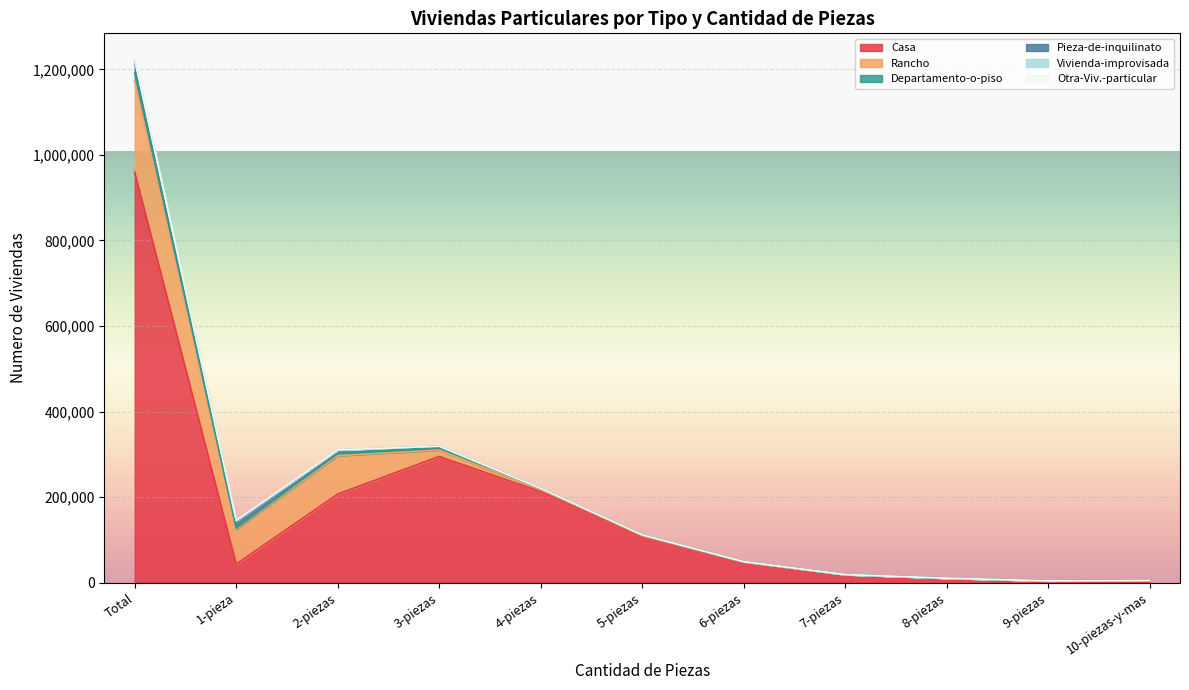

At which category is the sum across all series the highest?

Total